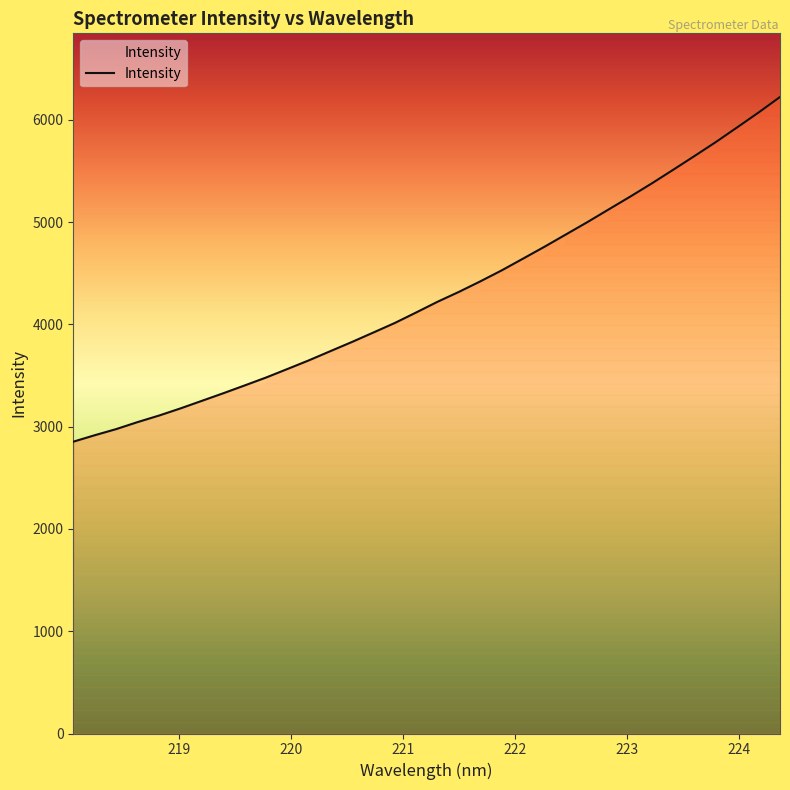

What is the smallest value displayed?

2853.8